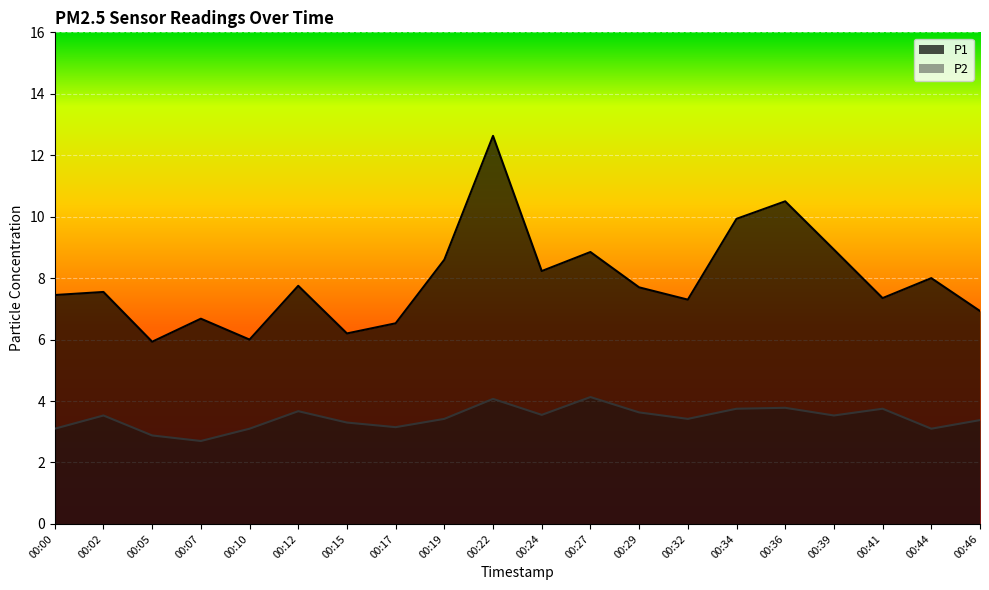

Reading right to left, what are all the values shown in this chart?

P1: 6.9	8.0	7.3	8.9	10.5	9.9	7.3	7.7	8.8	8.2	12.6	8.6	6.5	6.2	7.8	6.0	6.7	5.9	7.5	7.5
P2: 3.4	3.1	3.8	3.5	3.8	3.8	3.4	3.6	4.1	3.5	4.1	3.4	3.1	3.3	3.7	3.1	2.7	2.9	3.5	3.1